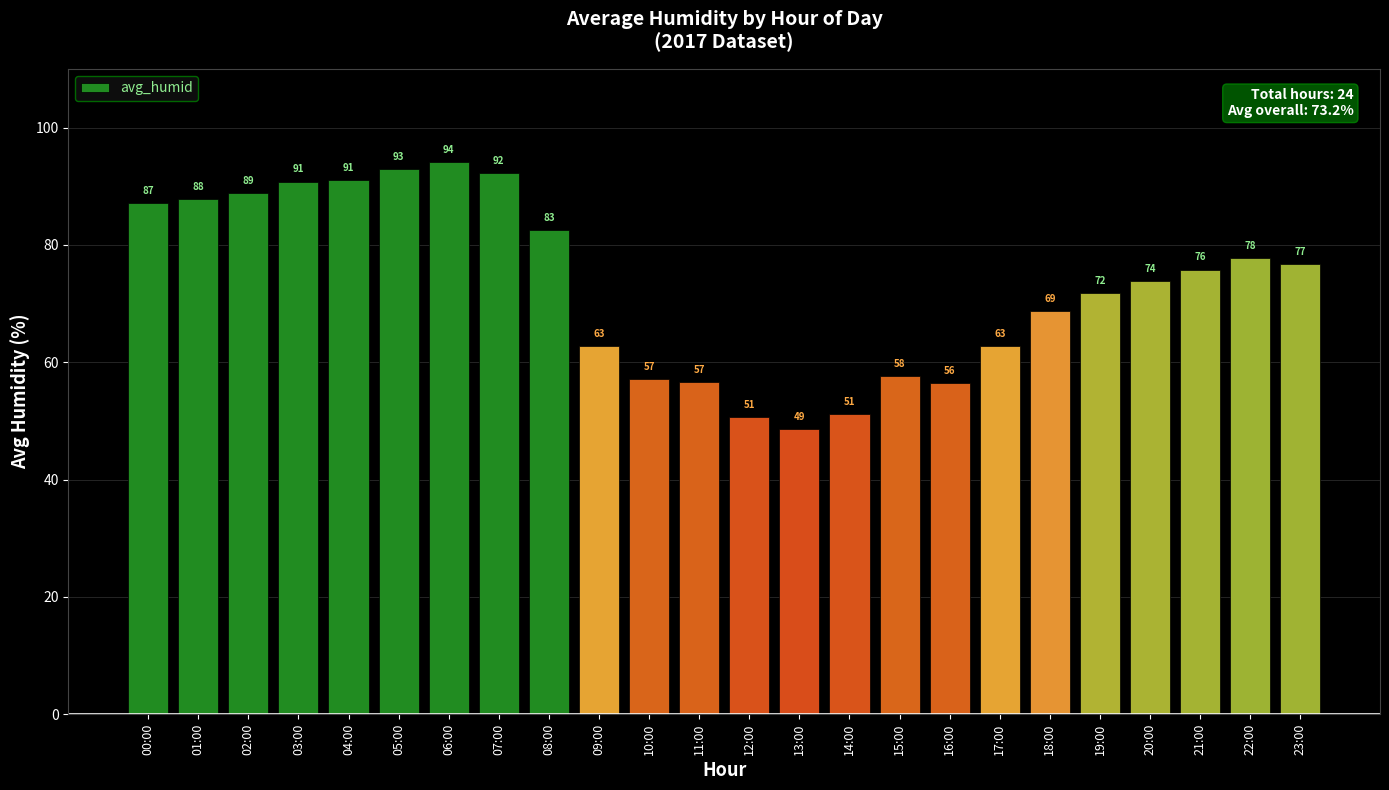

What is the sum of the values at 14:00 and 07:00?

143.4